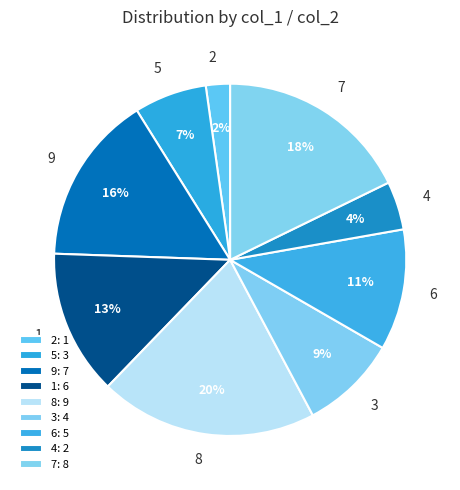

Do 3 and 5 together represent more than half of the pie?

No